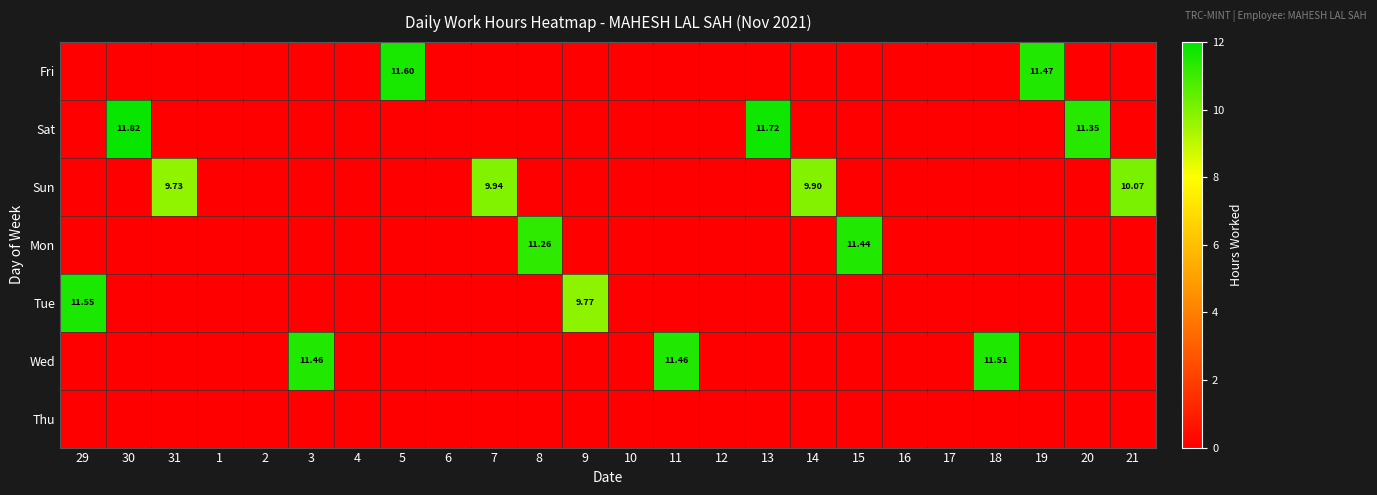

At which label is Fri closest to 5?

29